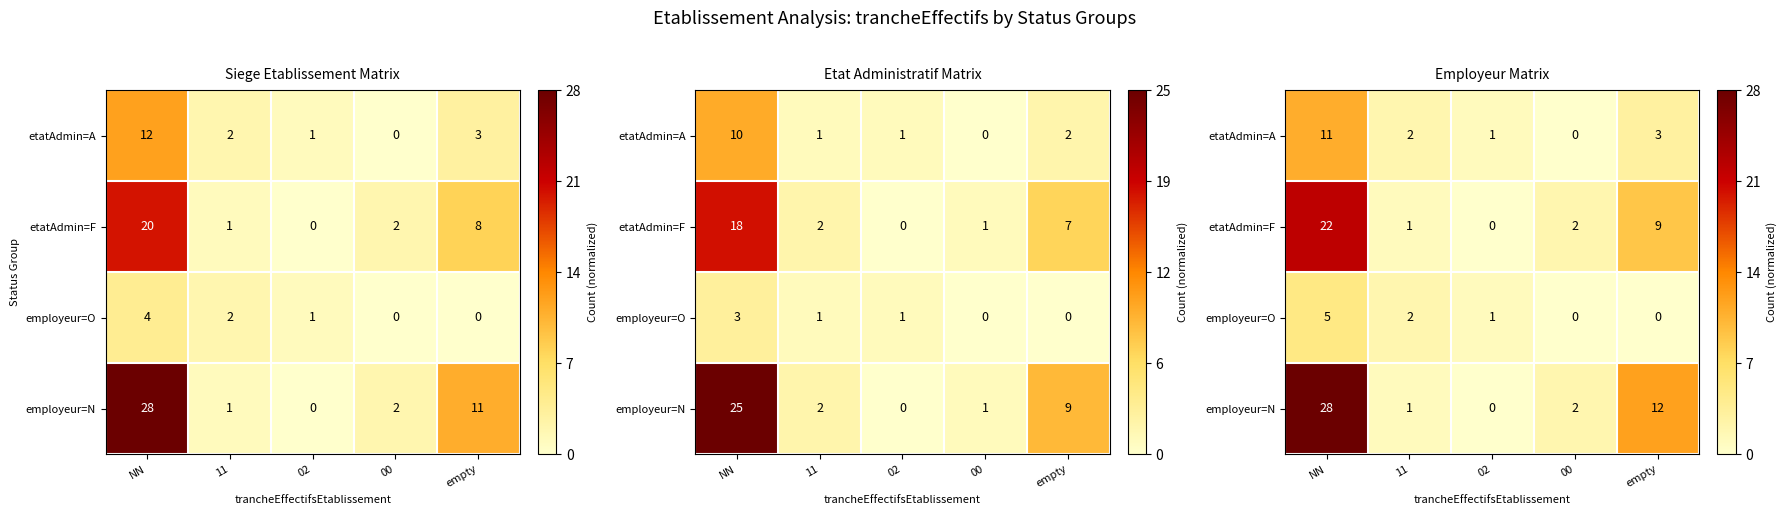

Which series has the largest range (max minus min)?

employeur=N